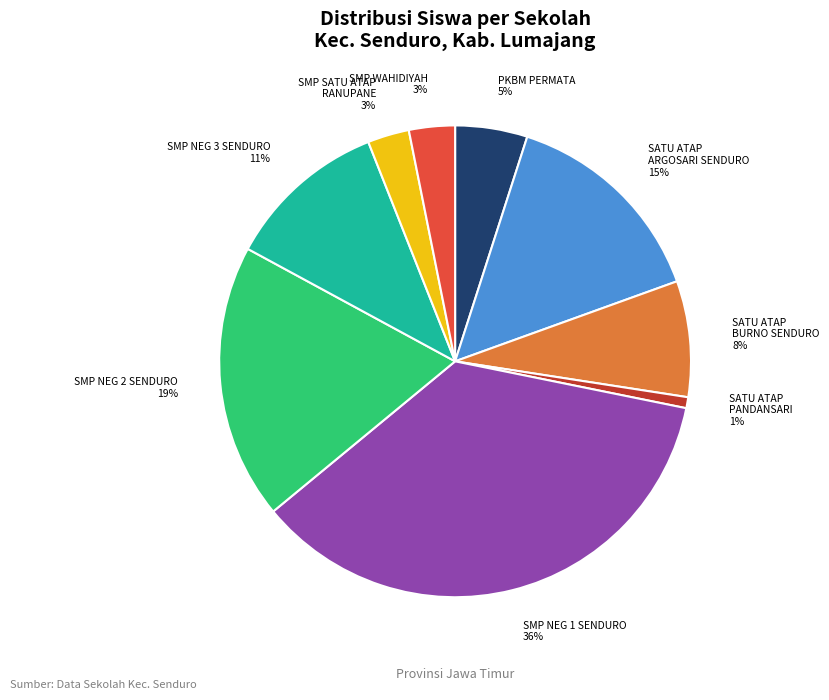

Does any single category account for the majority?

No